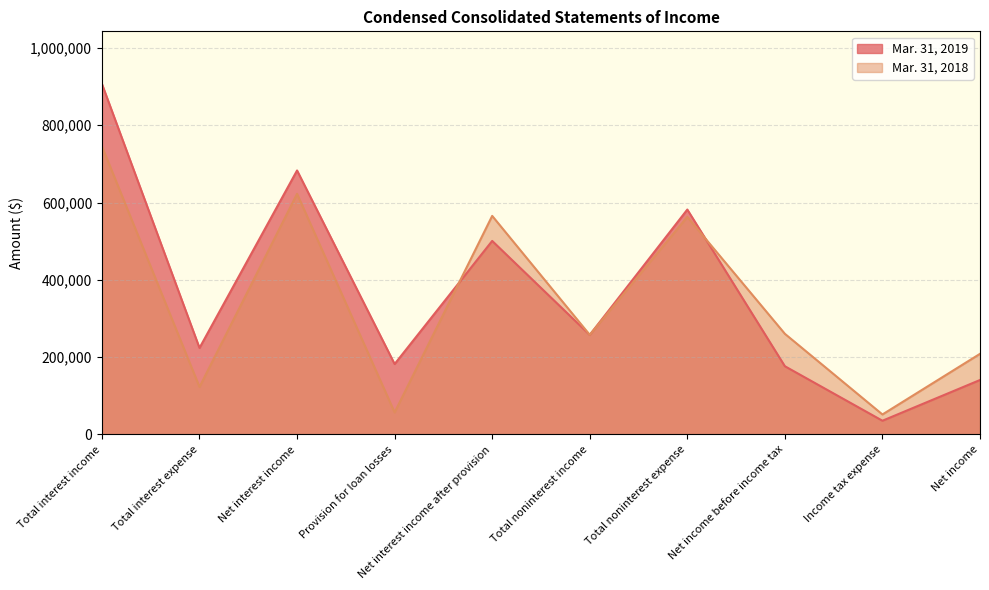

Is the value of Mar. 31, 2018 at Income tax expense greater than the value of Mar. 31, 2019 at Total interest expense?

No